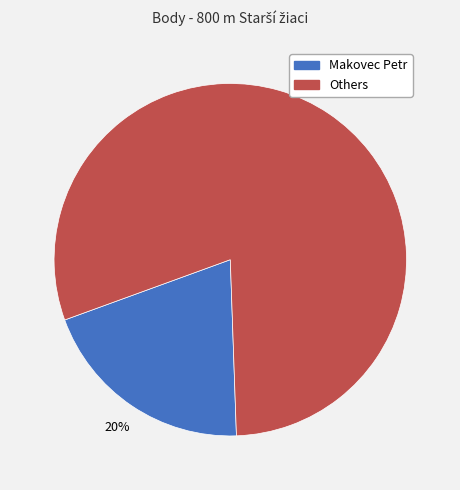

To the nearest percent, what is the difference between the largest and smallest slice percentages?

60%